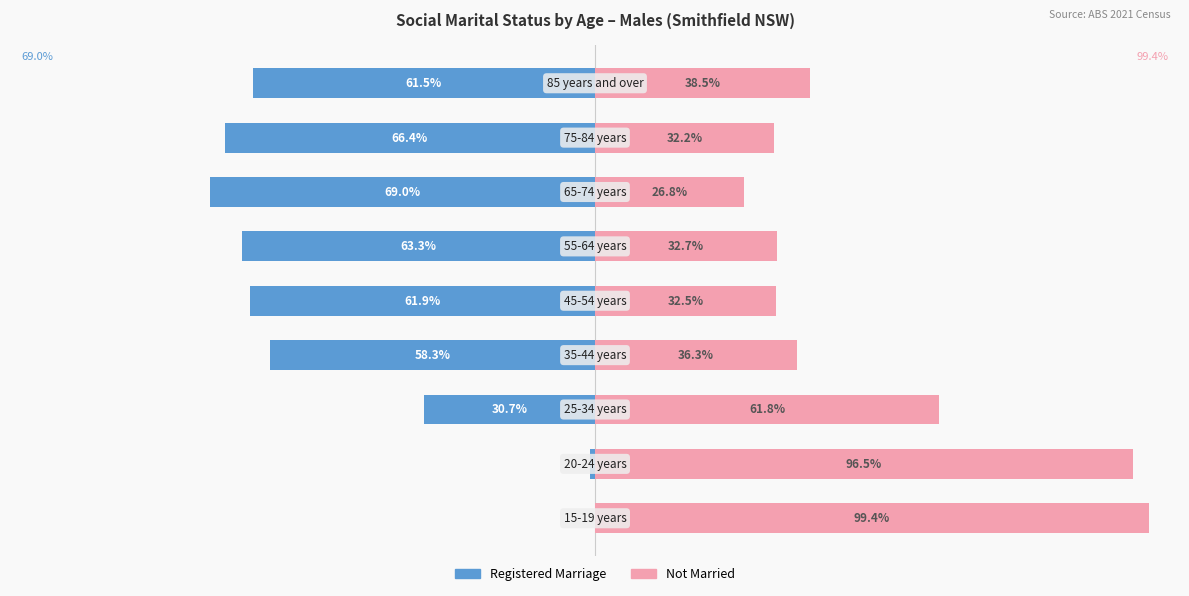

What is the smallest value displayed?

-69.0